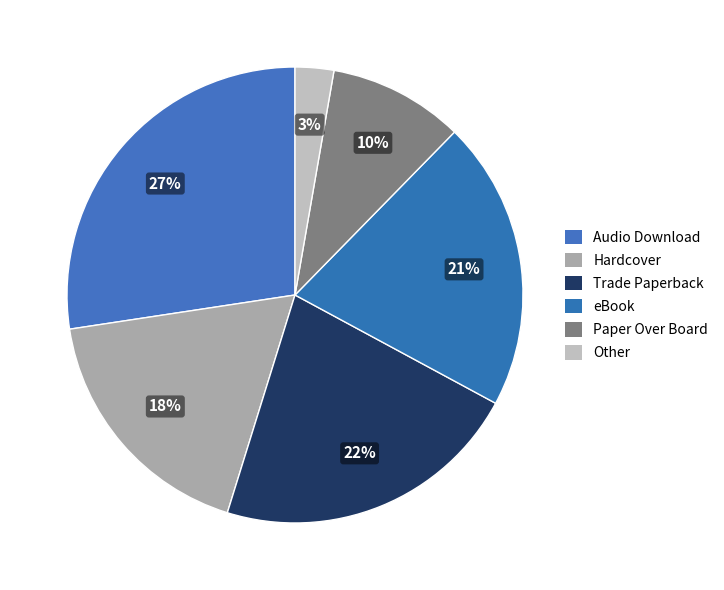

What is the total percentage of Trade Paperback and Other?

24.7%